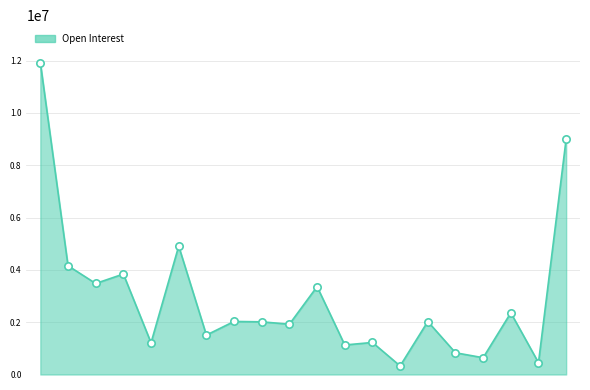

What is the smallest value displayed?

327509